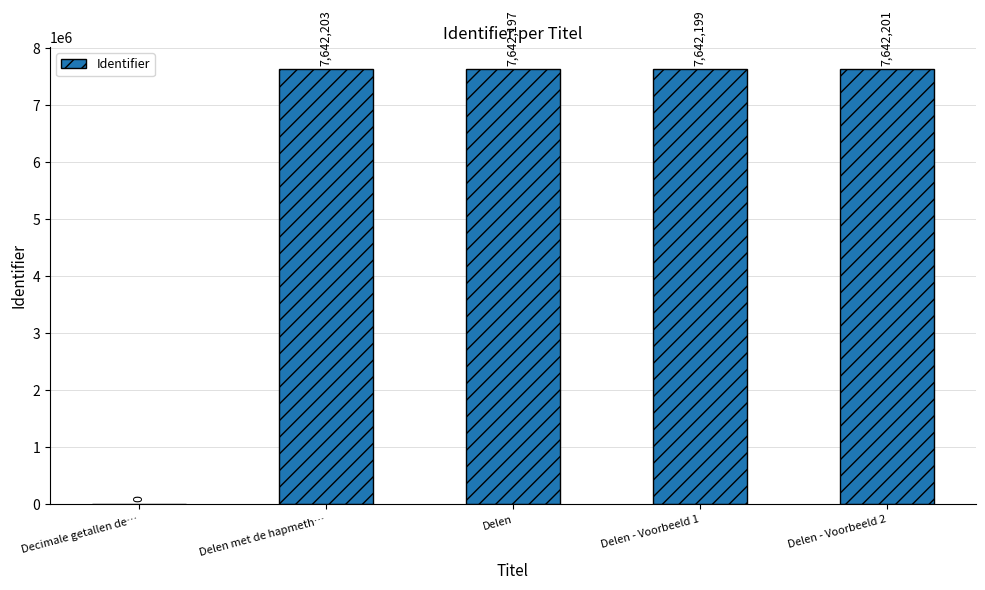

Count the number of categories in the chart.

5